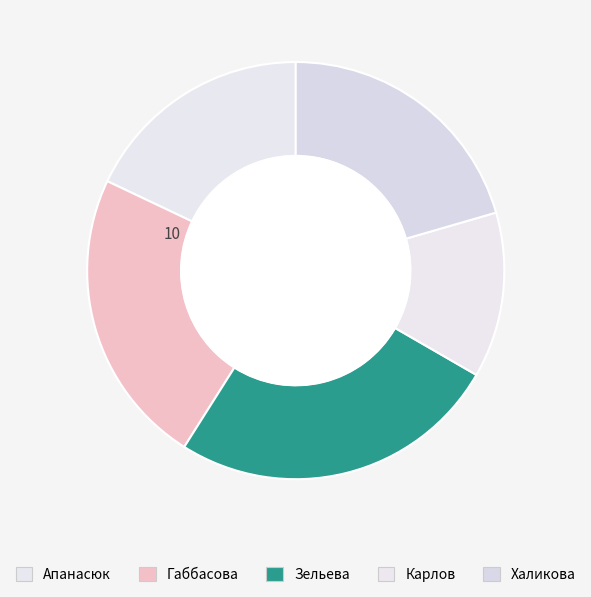

To the nearest percent, what percentage of the pie is Апанасюк?

18%